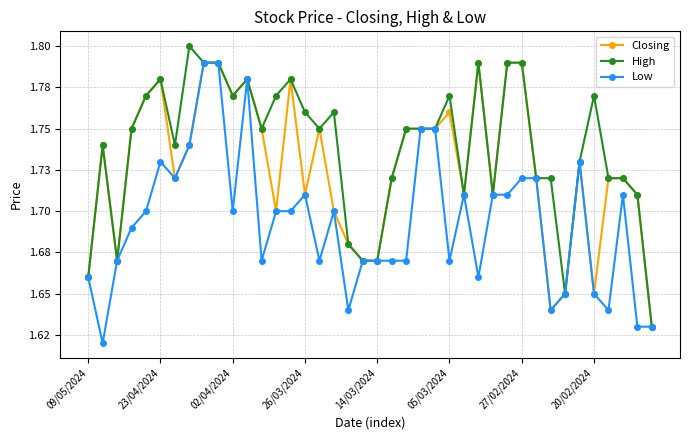

Is this an area chart (filled region under the line)?

No